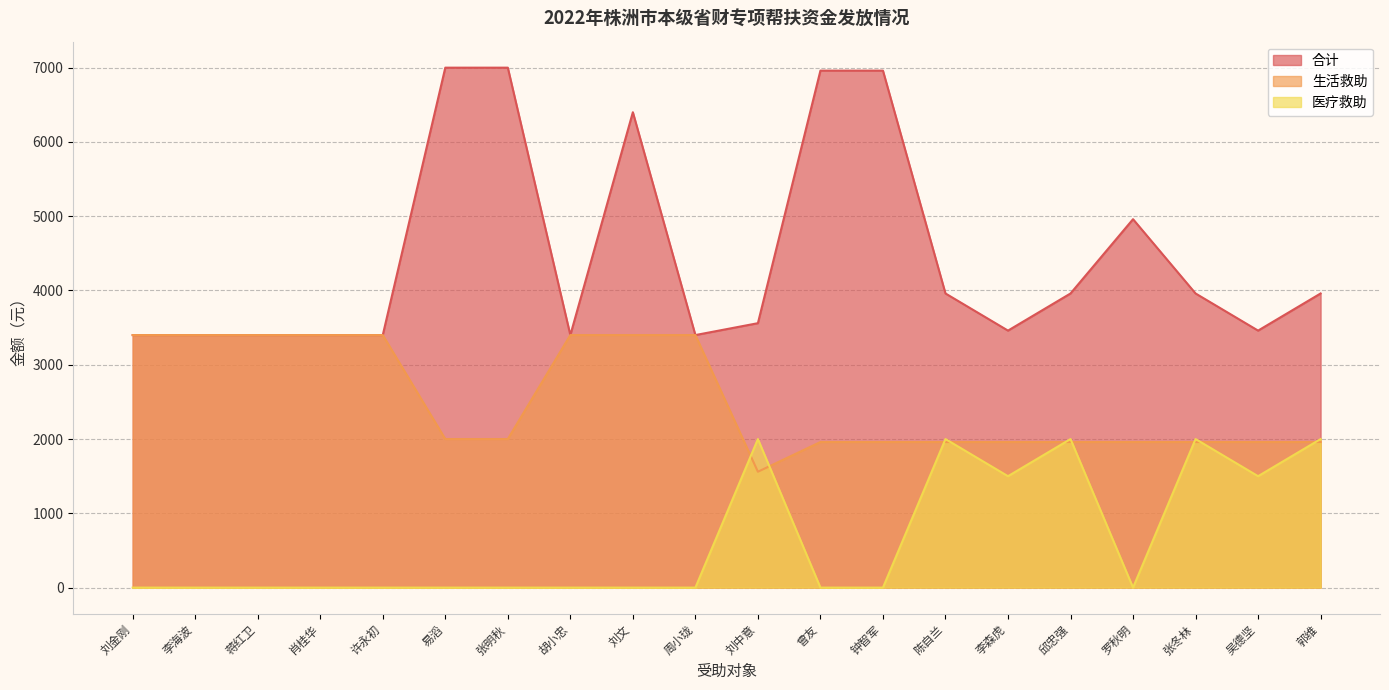

Is it true that 医疗救助 equals -614 at 曾友?

False